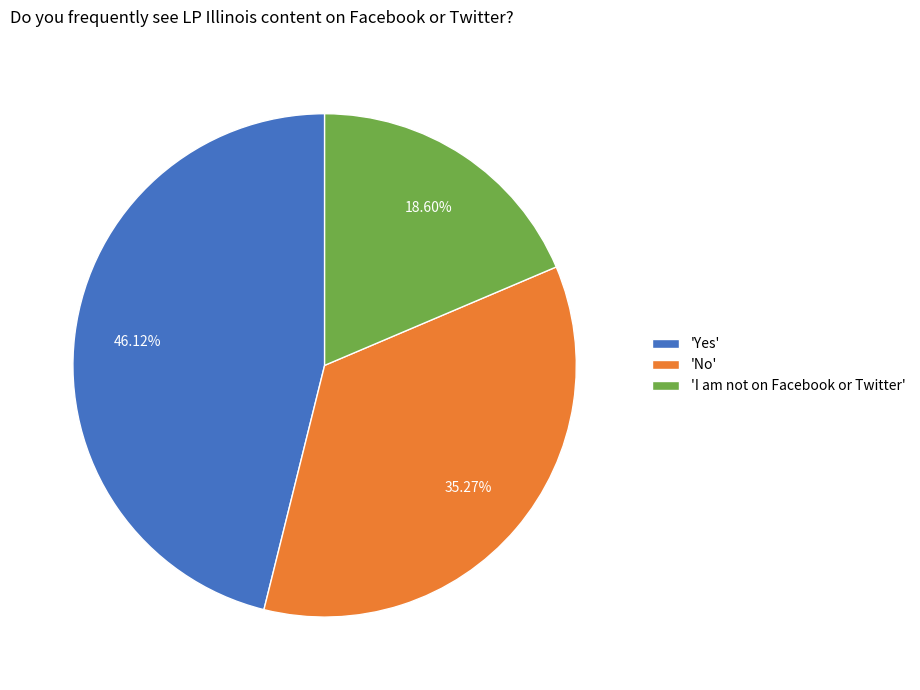

Is there a majority slice in this chart?

No